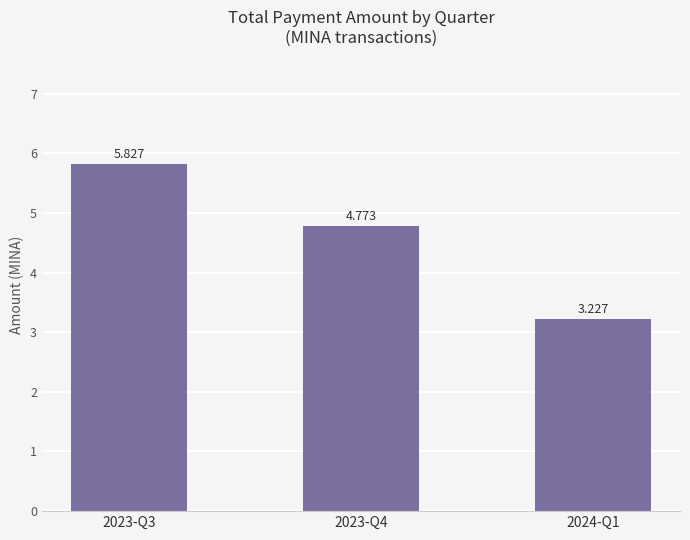

Reading right to left, transcribe all the data shown in this chart.

3.2	4.8	5.8